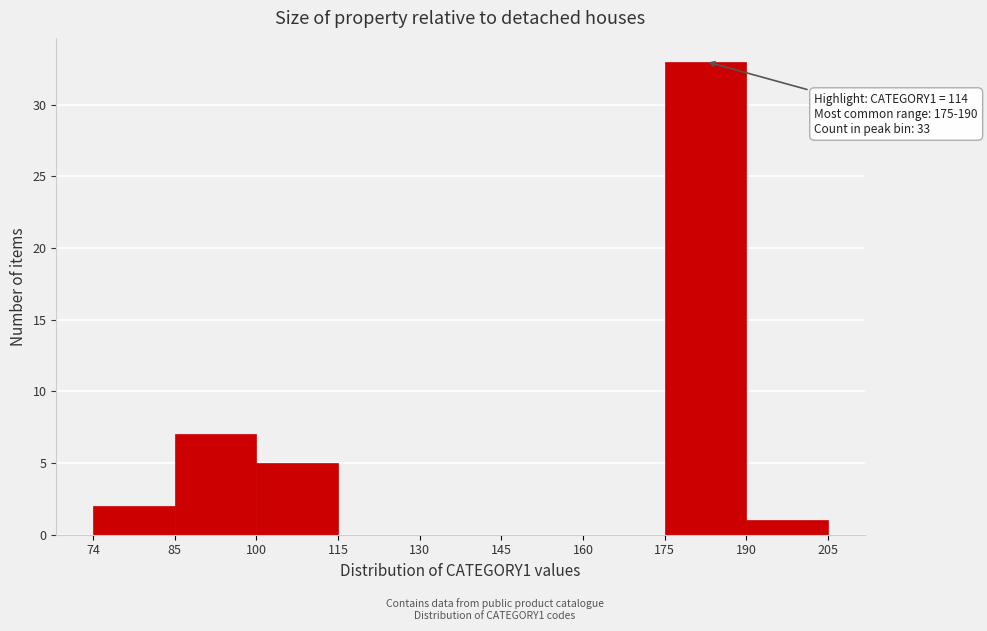

Reading left to right, extract all data points from this chart.

74=2	85=7	100=5	115=0	130=0	145=0	160=0	175=33	190=1